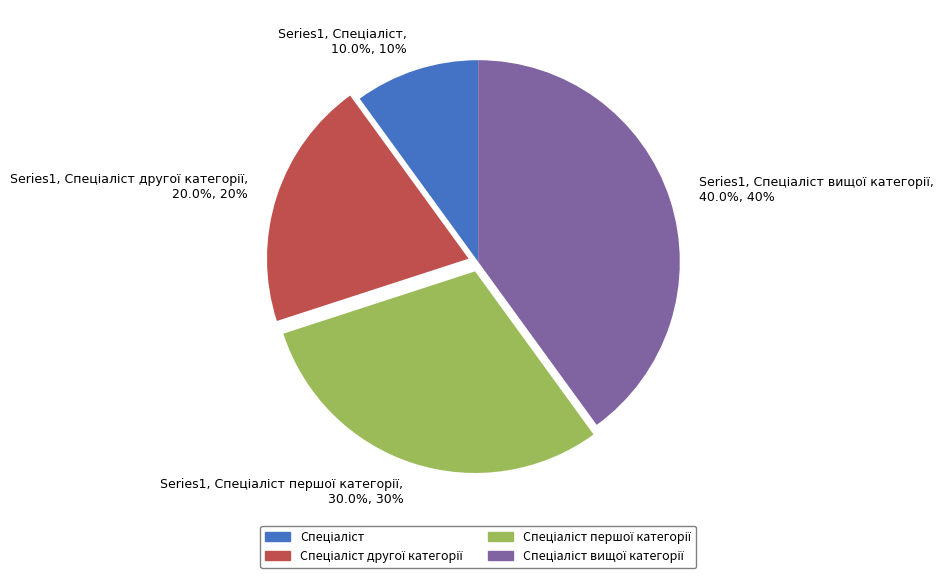

Does any single category account for the majority?

No